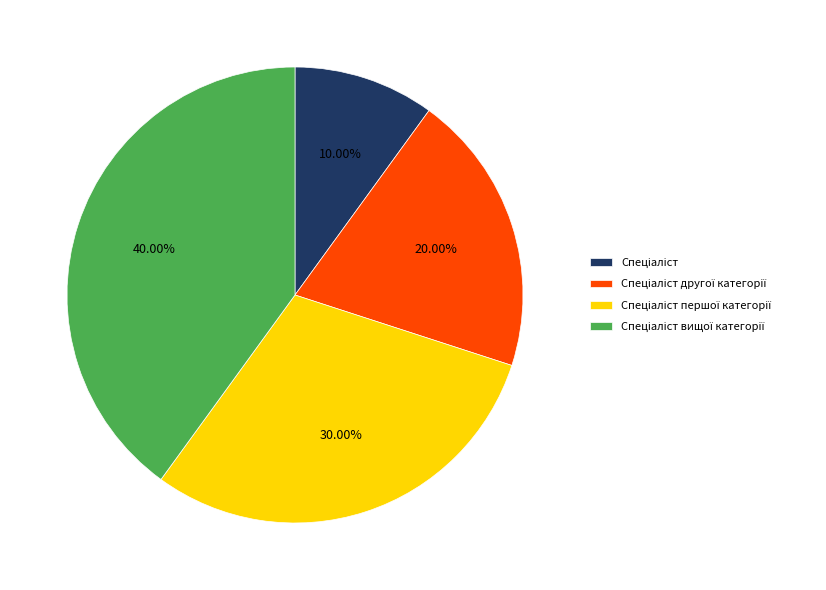

Is there a majority slice in this chart?

No